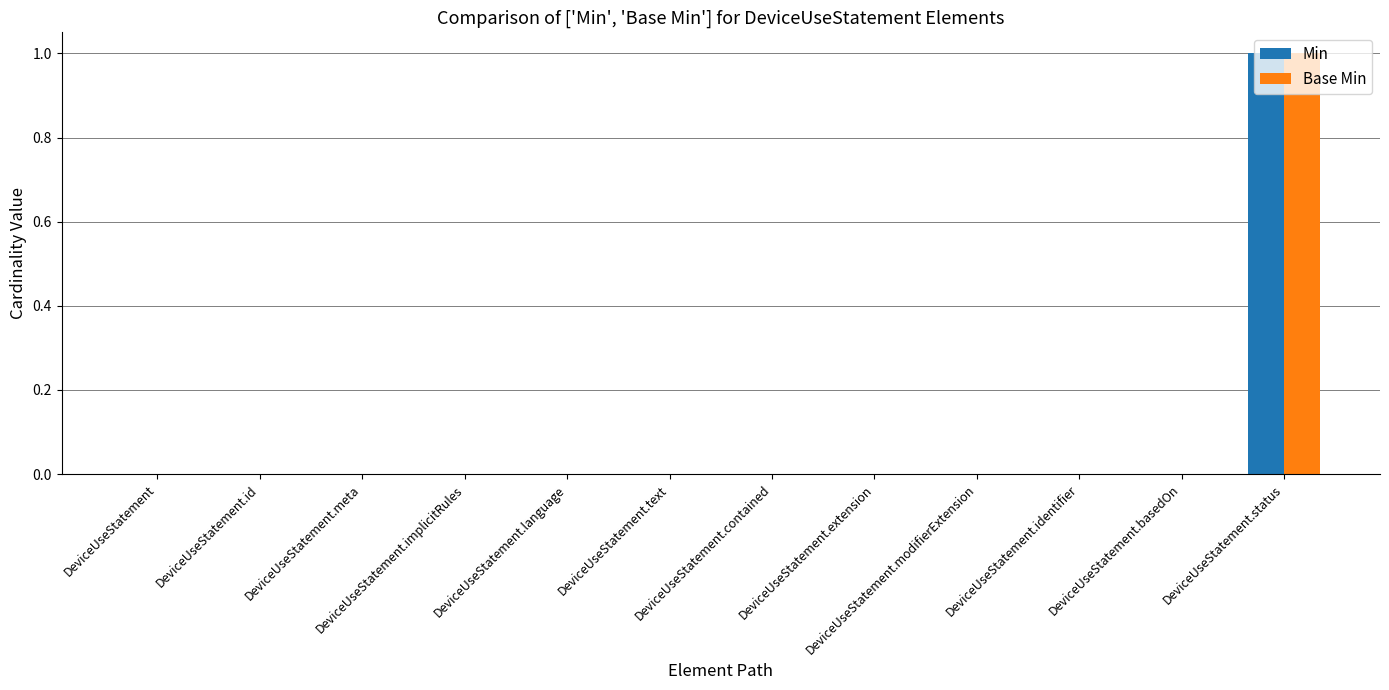

Reading left to right, transcribe all the data shown in this chart.

Min: 0	0	0	0	0	0	0	0	0	0	0	1
Base Min: 0	0	0	0	0	0	0	0	0	0	0	1